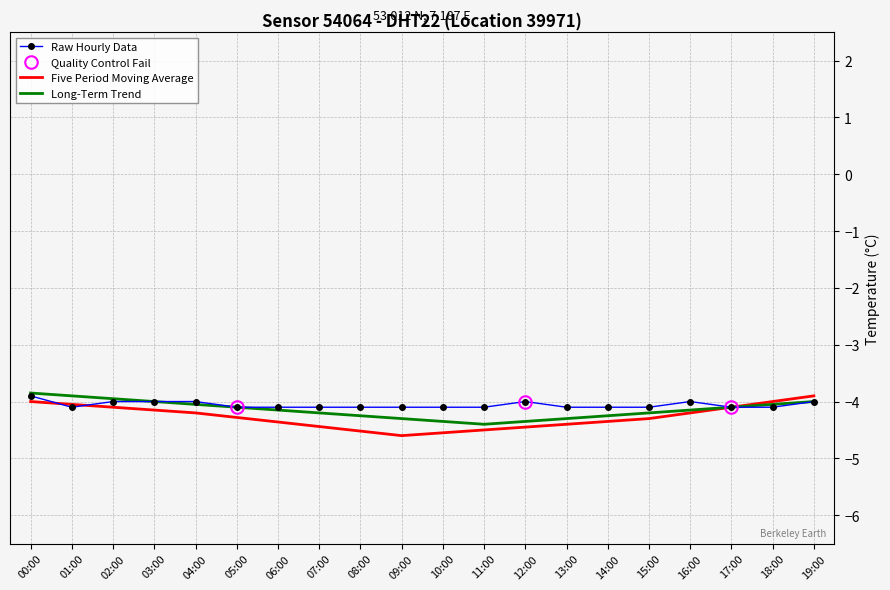

Rank the series at 04:00 from lowest to highest value.

Five Period Moving Average, Long-Term Trend, Raw Hourly Data